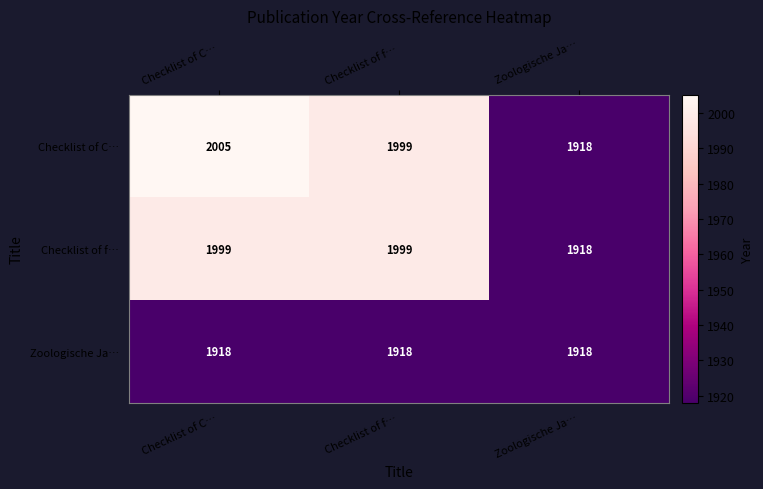

What is the spread (max minus min) of values at Checklist of f…?

81